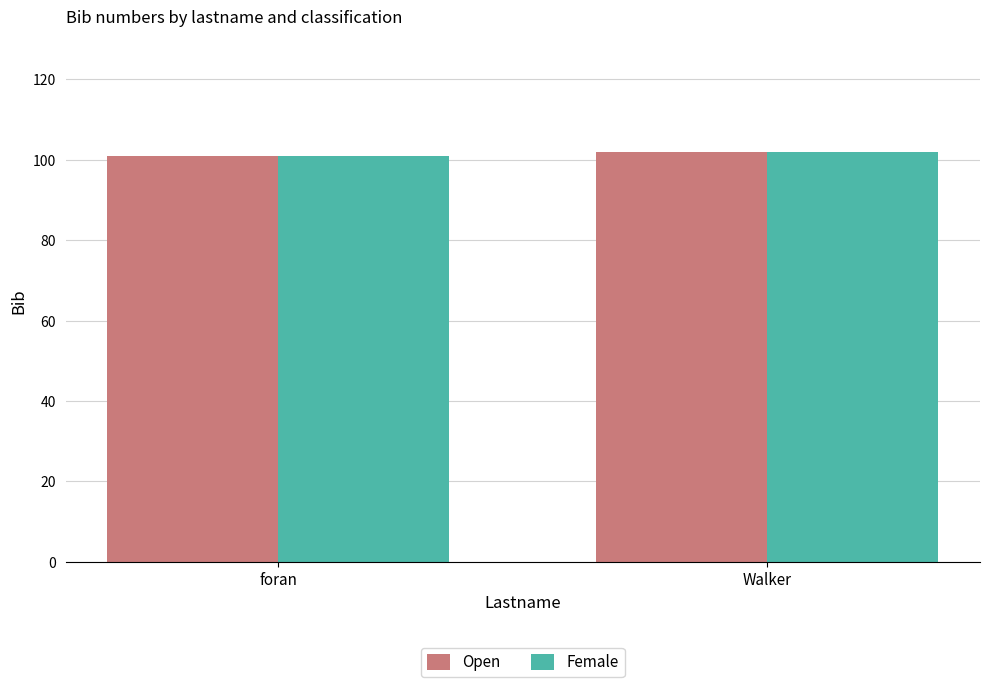

Reading left to right, extract all data points from this chart.

Open: 101	102
Female: 101	102